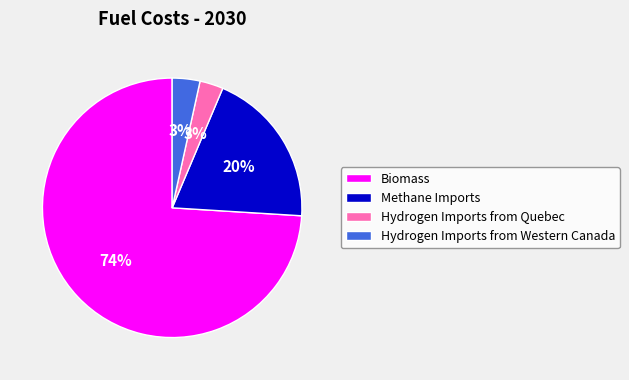

Combined, do Methane Imports and Hydrogen Imports from Quebec account for over 50%?

No